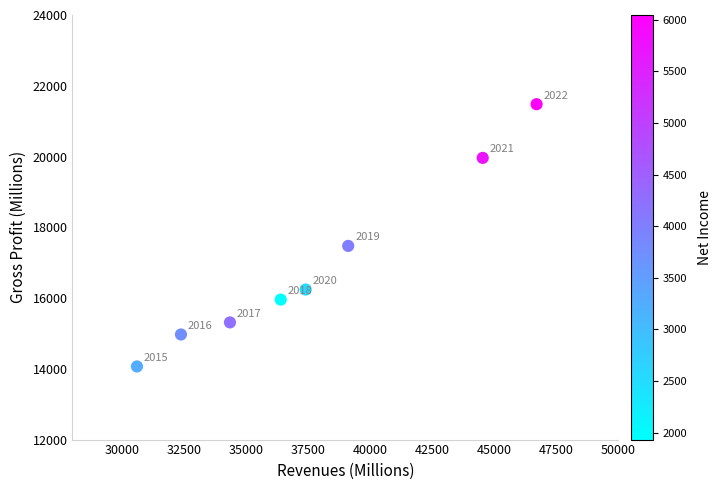

What is the average Y value?

16933